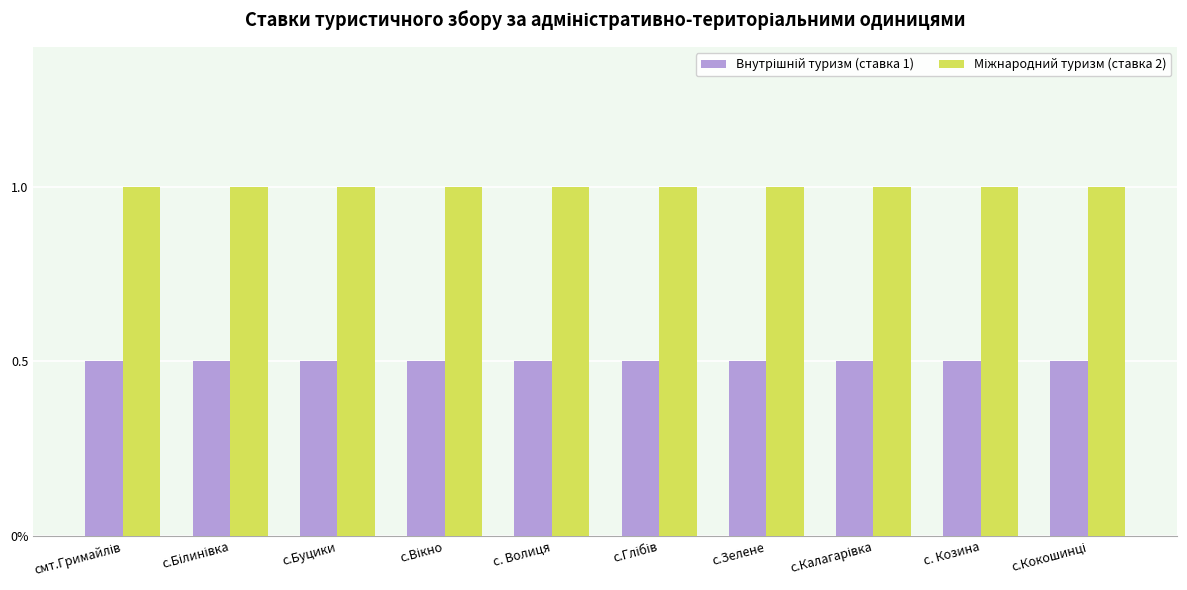

The Внутрішній туризм (ставка 1) series shows 0.8 at с.Вікно. True or false?

False